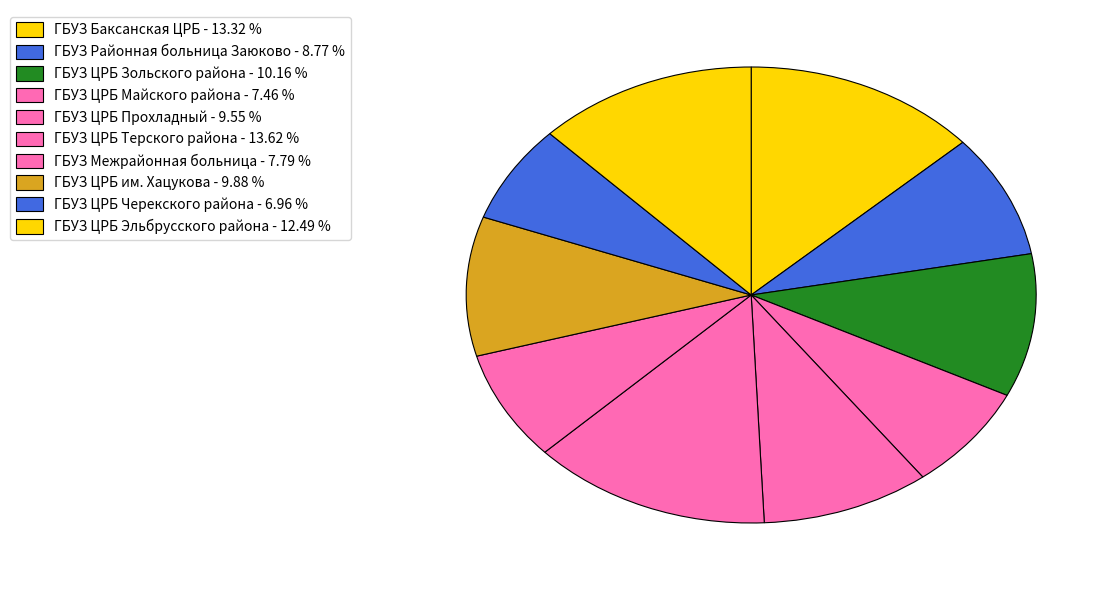

The ГБУЗ ЦРБ Черекского района slice represents 7% of the pie. True or false?

True